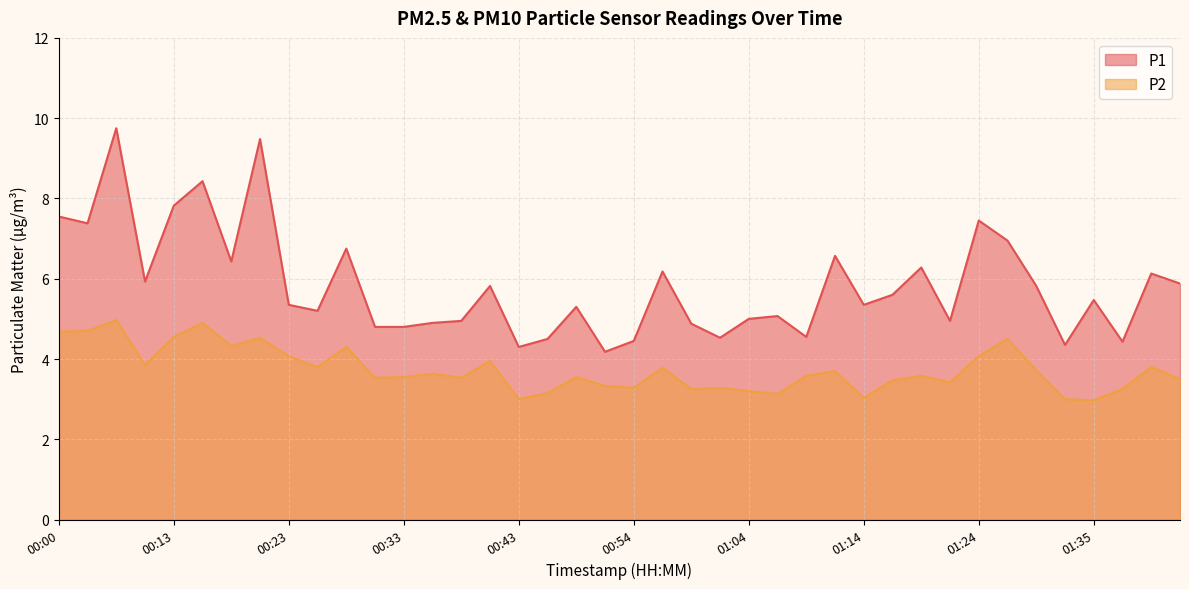

Rank the series at 00:43 from highest to lowest value.

P1, P2